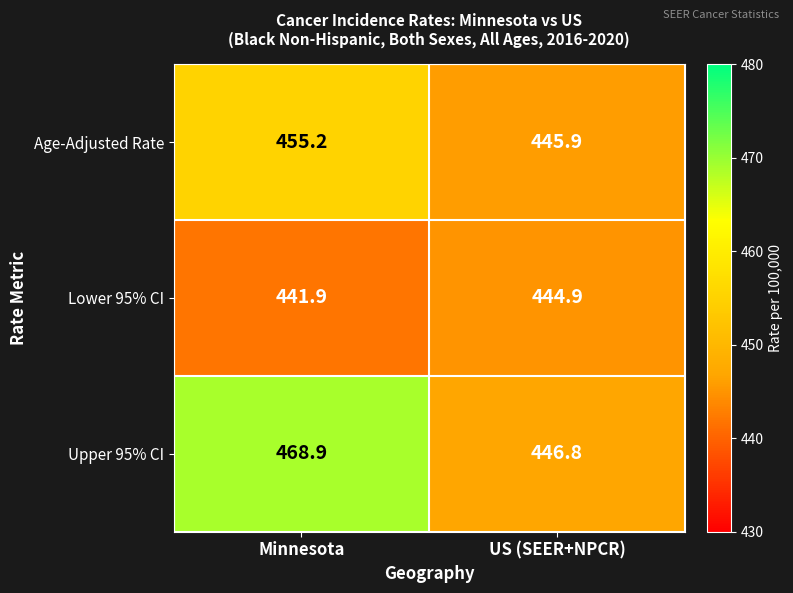

What is the total value across all series at US (SEER+NPCR)?

1337.6